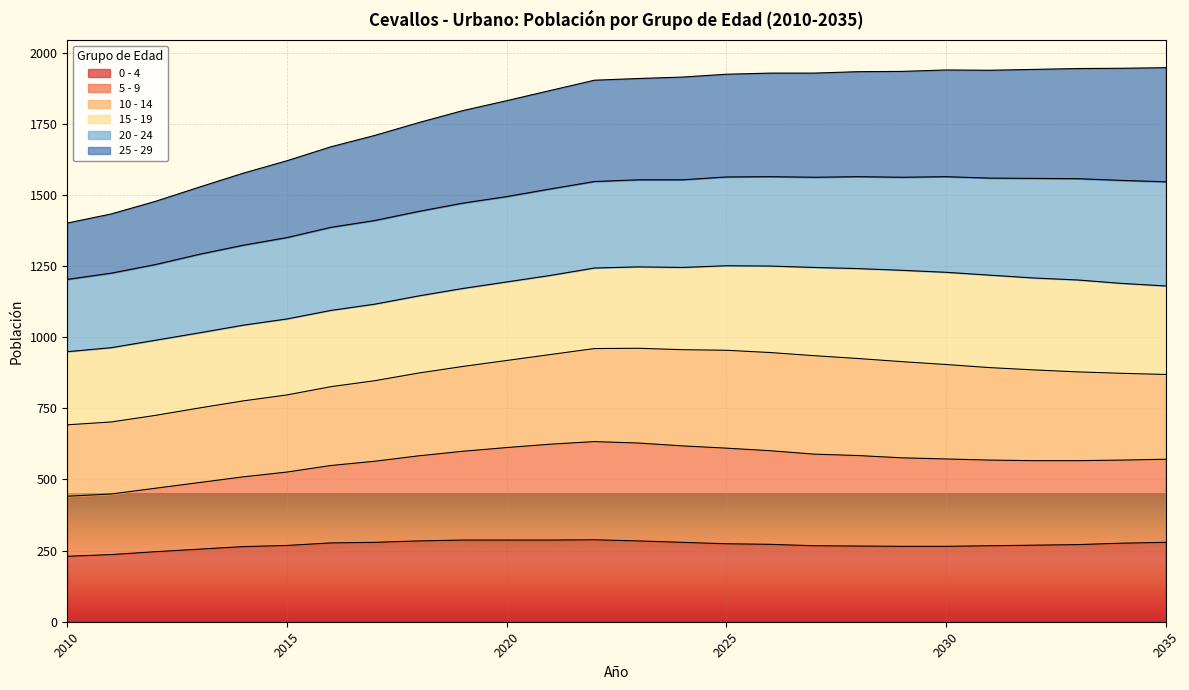

Which category has the lowest value in the 5 - 9 series?

2010